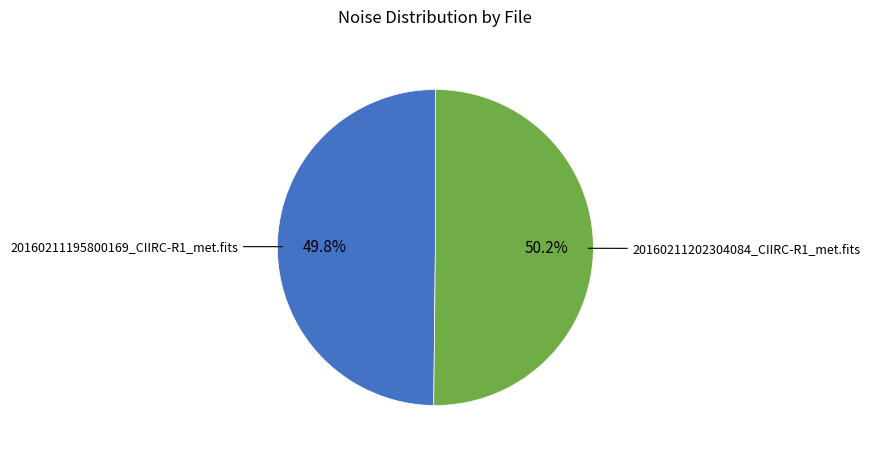

Is there a majority slice in this chart?

Yes